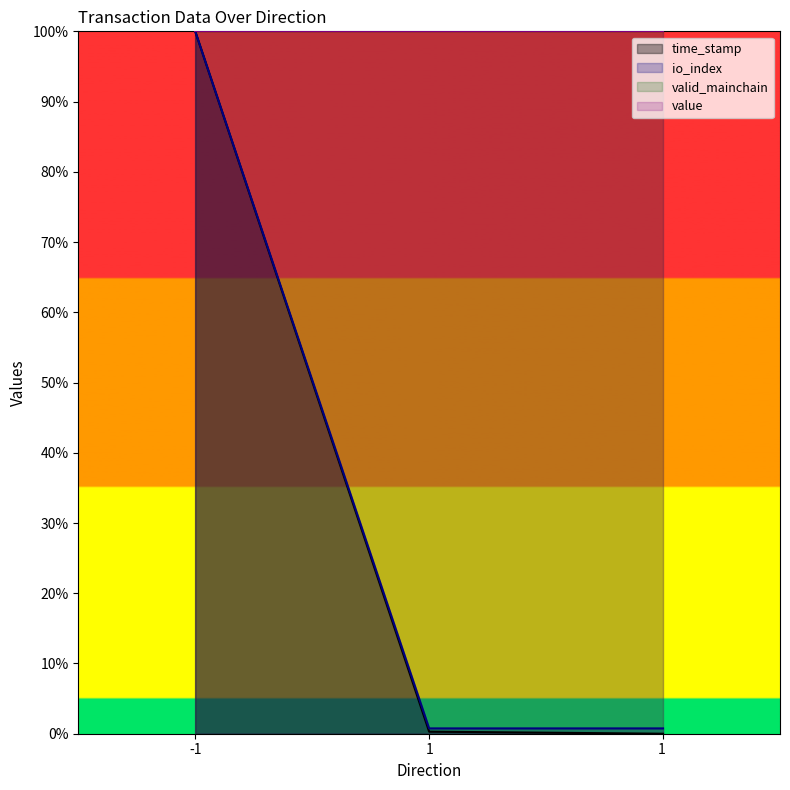

What is the total value across all series at 1?

1.1